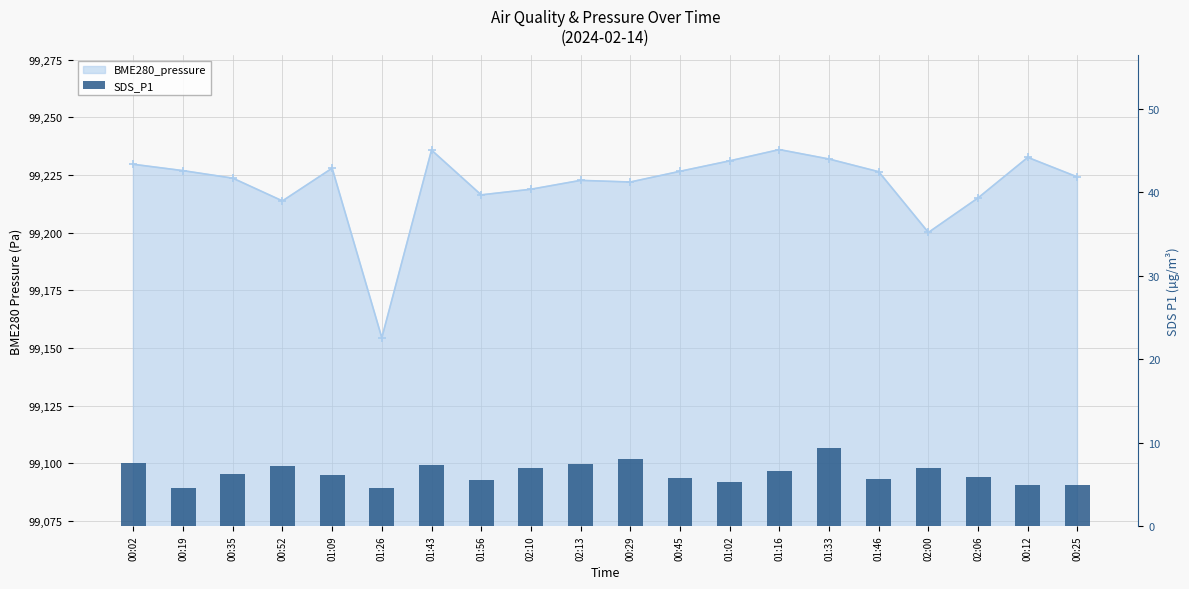

What position from the right is 01:56?

13